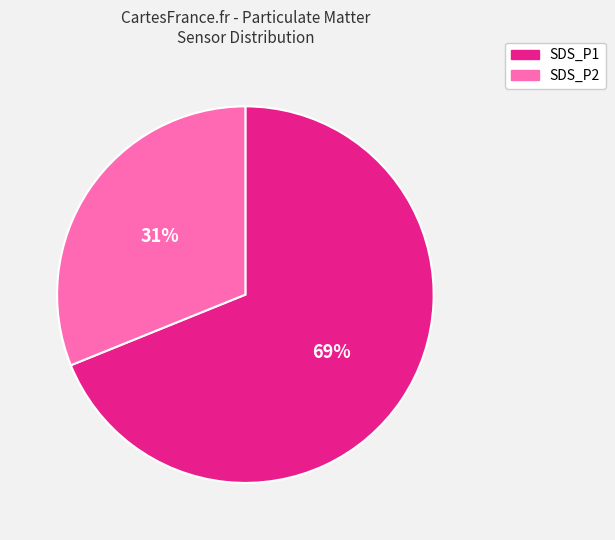

To the nearest percent, what is the difference between the largest and smallest slice percentages?

38%